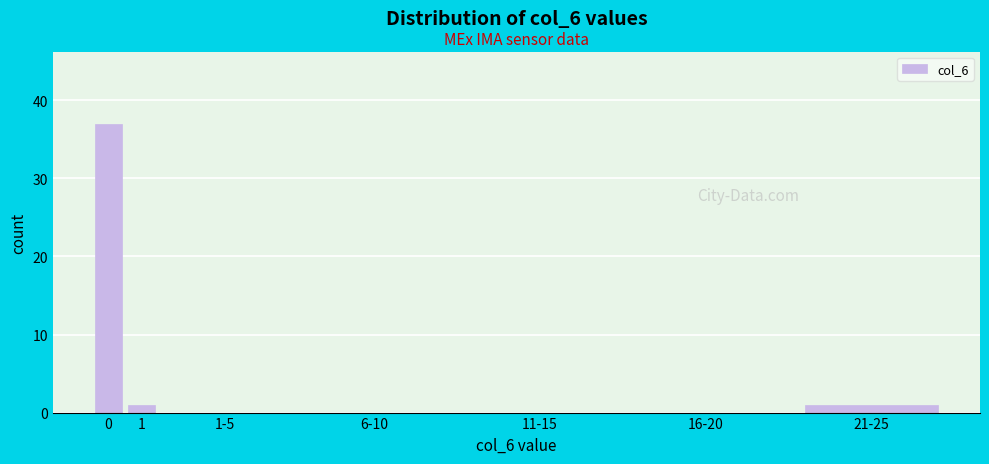

Reading left to right, extract all data points from this chart.

0=37	1=1	1-5=0	6-10=0	11-15=0	16-20=0	21-25=1